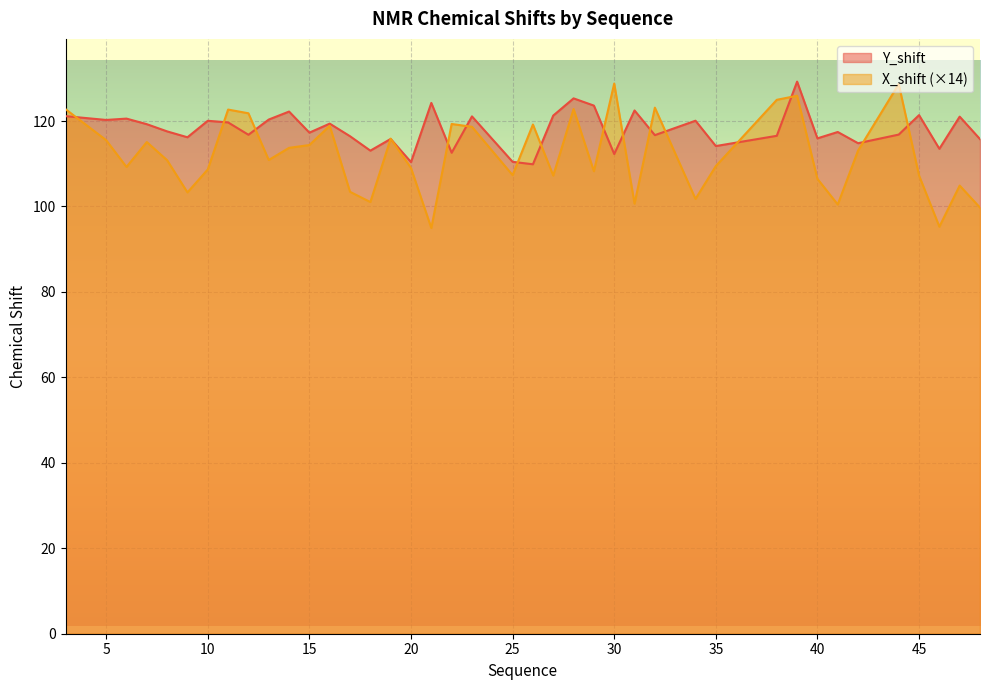

At which category does Y_shift reach its first local peak?

6